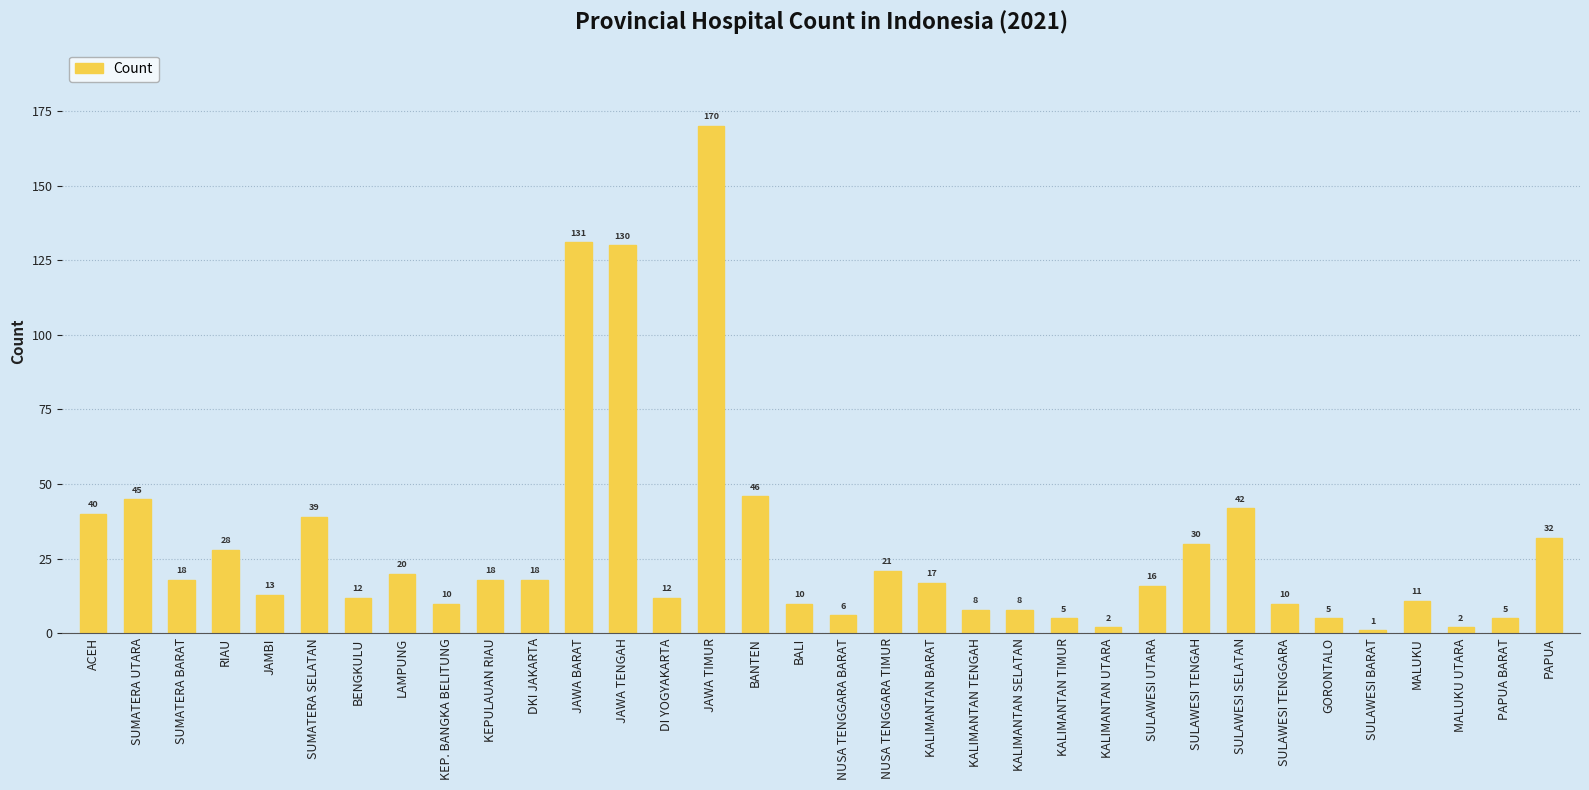

What is the approximate value at SUMATERA UTARA, to the nearest 5?

45